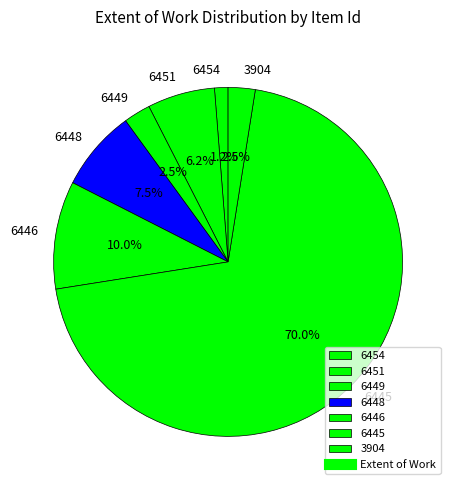

To the nearest percent, what percentage of the pie is 6454?

1%